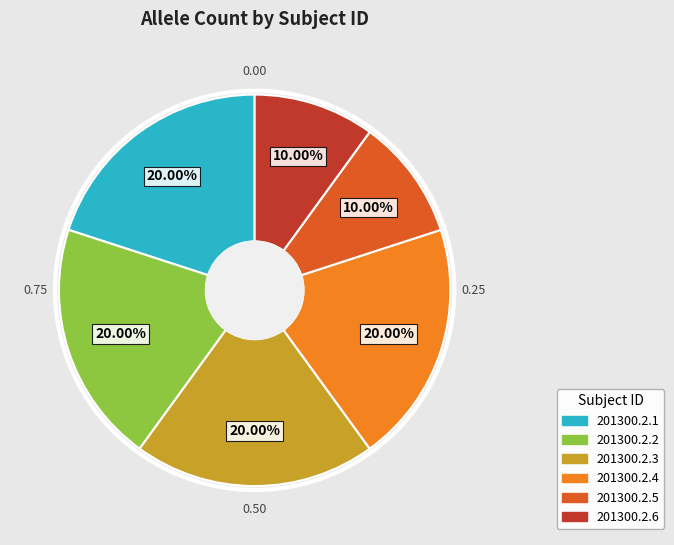

Is there any slice that represents more than half of the pie?

No